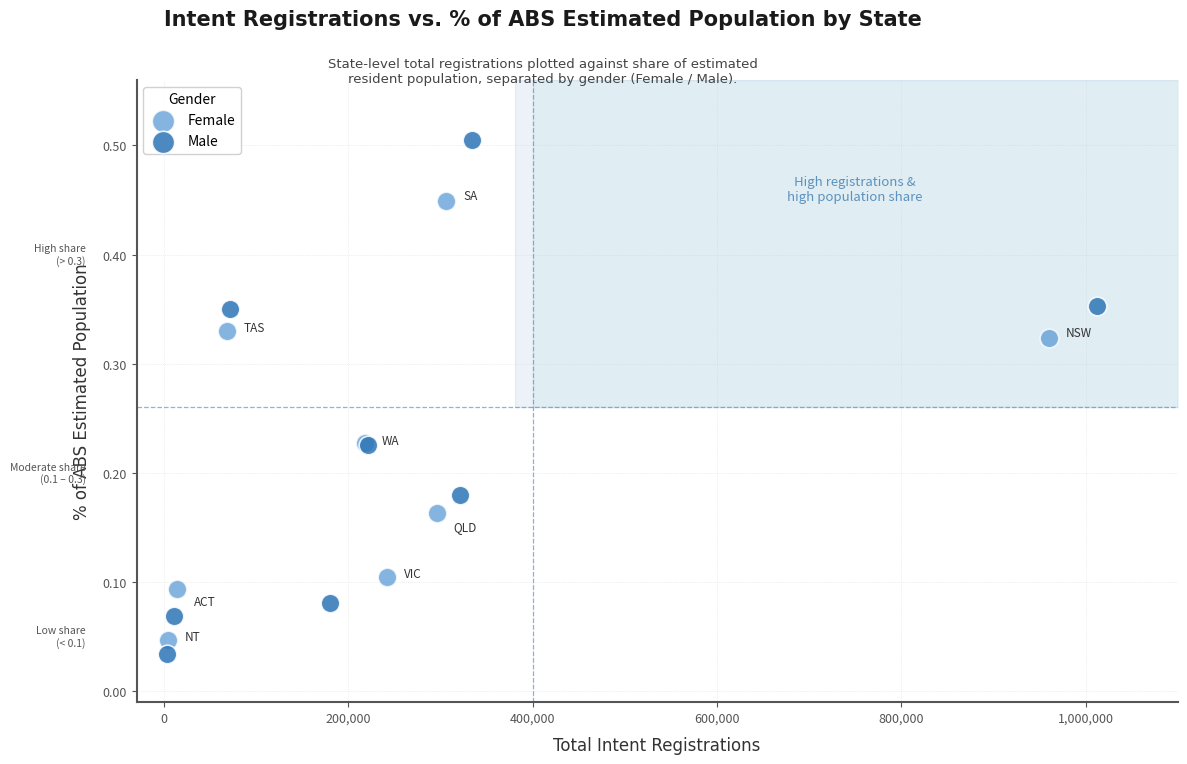

Which series has the largest Y range (max minus min)?

Male